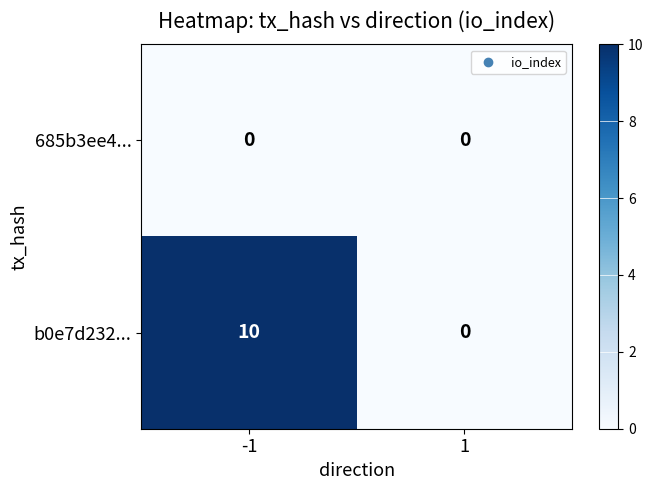

True or false: b0e7d232... has a value of 6 at -1.

False